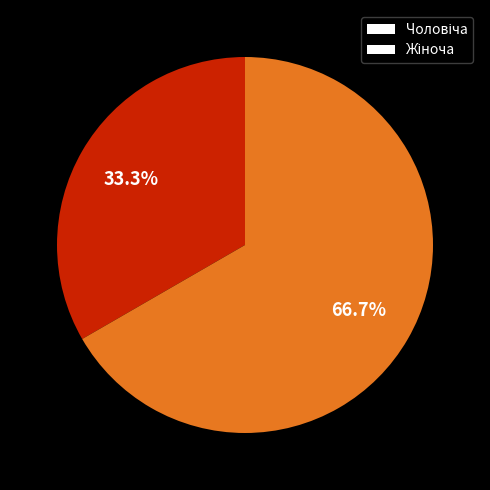

Is there any slice that represents more than half of the pie?

Yes